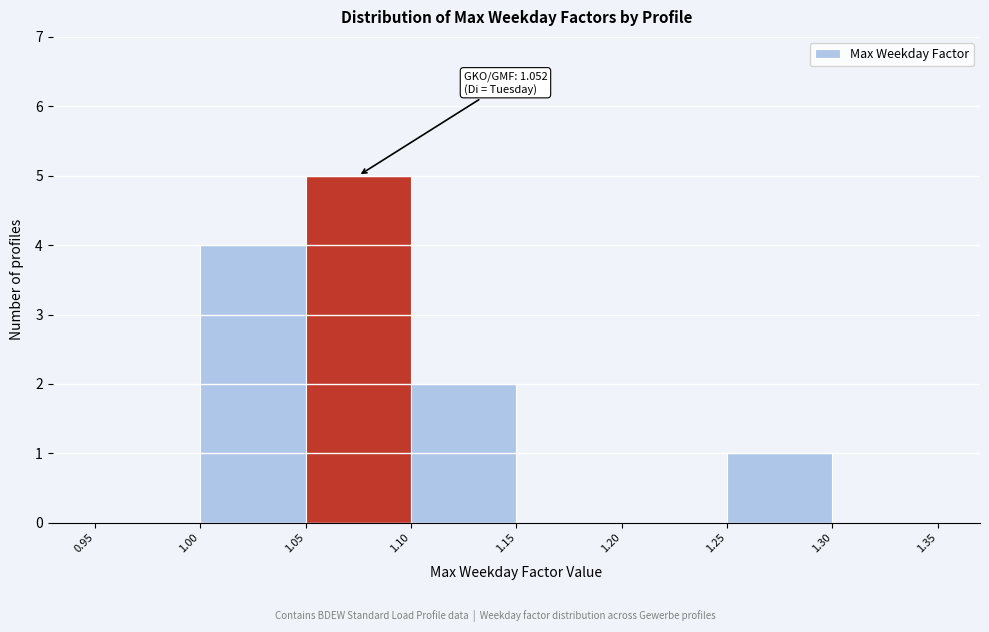

Which range on the x-axis has the tallest bar?

1.05 to 1.10